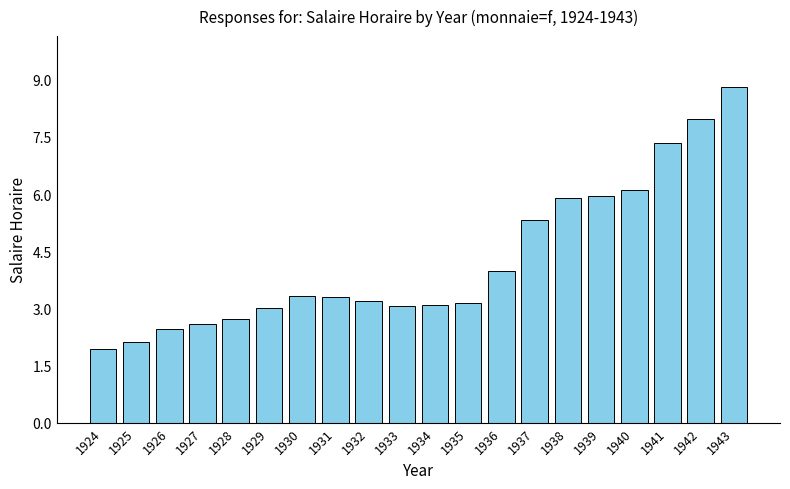

Between 1934 and 1928, which is larger?

1934